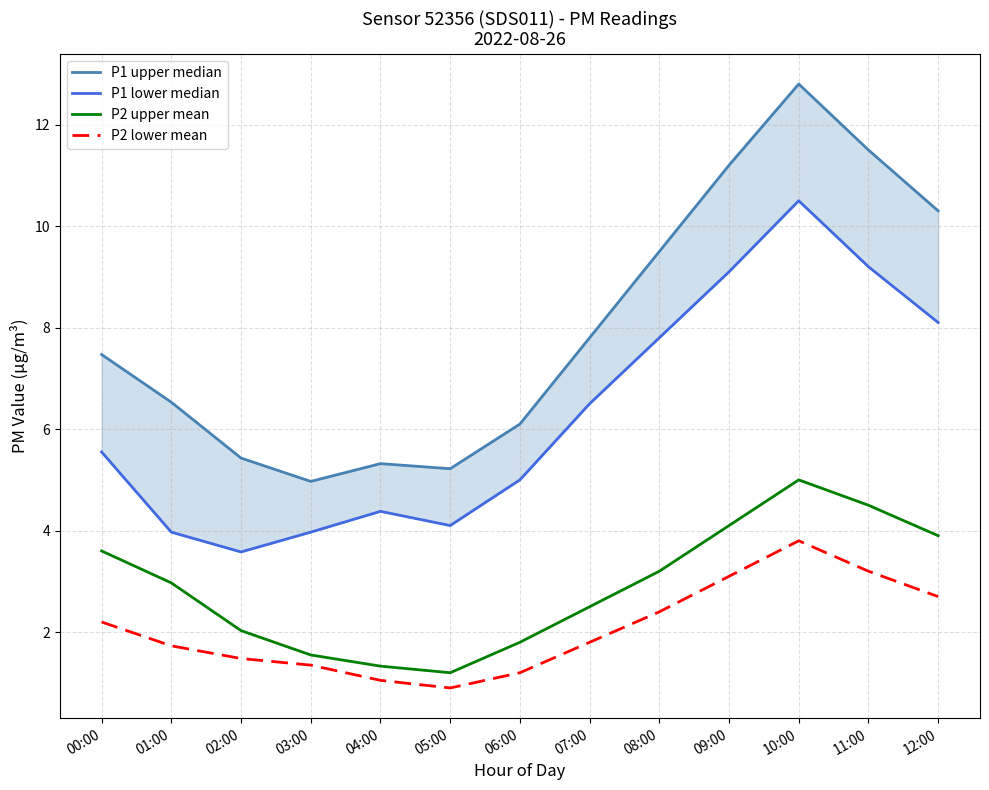

What is the label of the 6th point from the left?

05:00